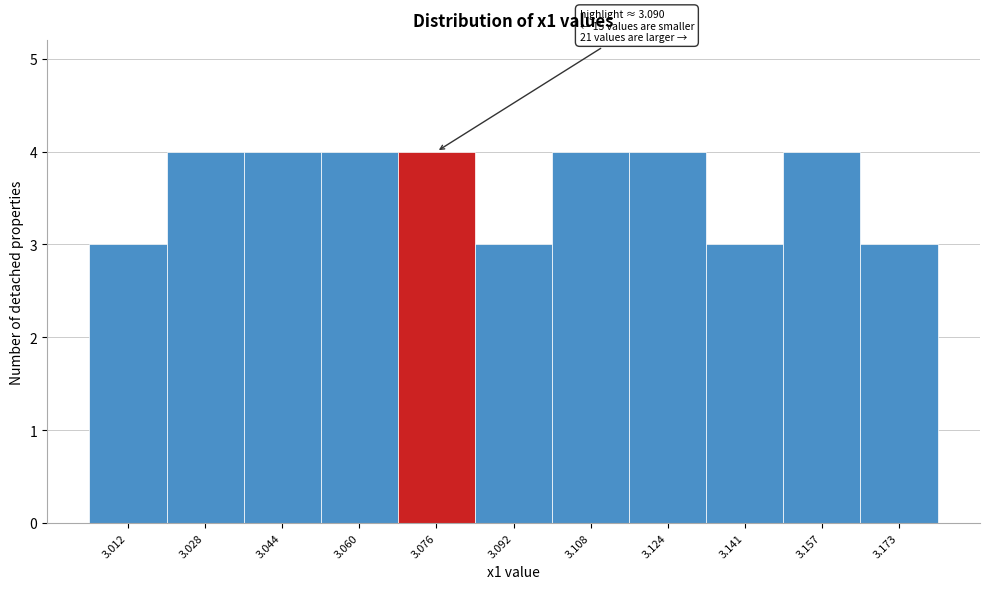

Reading left to right, what are all the values shown in this chart?

3	4	4	4	4	3	4	4	3	4	3